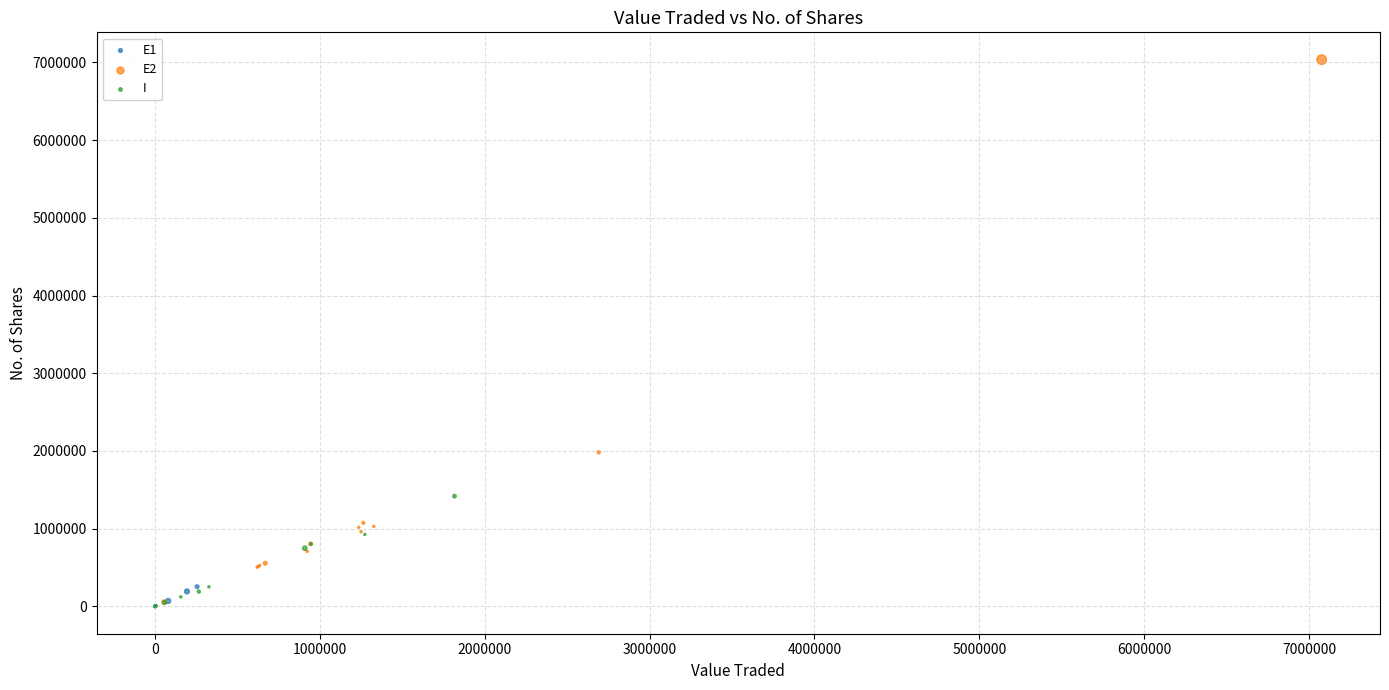

Which series reaches the maximum Y coordinate?

E2